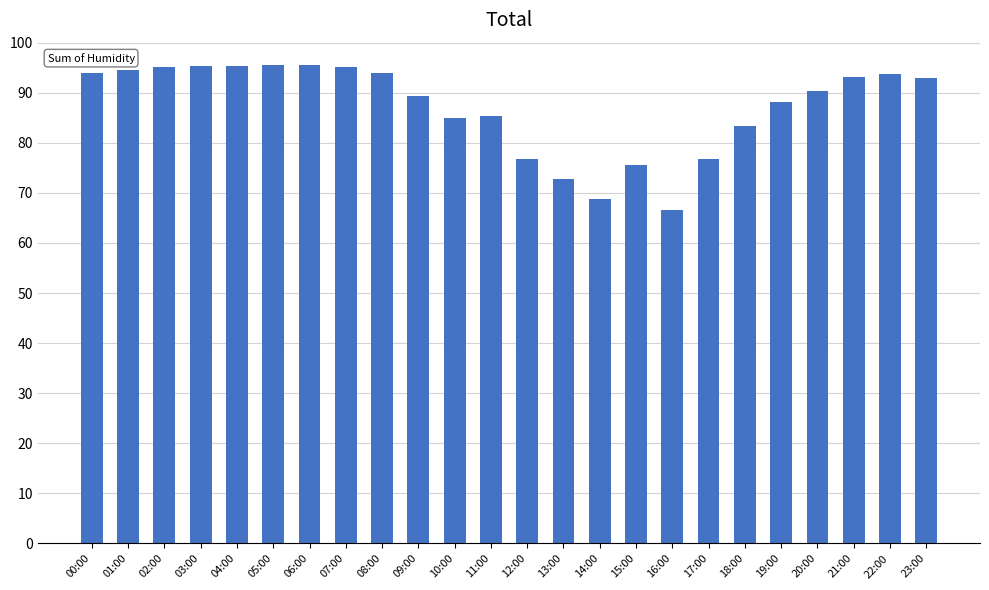

How many data points does each series have?

24